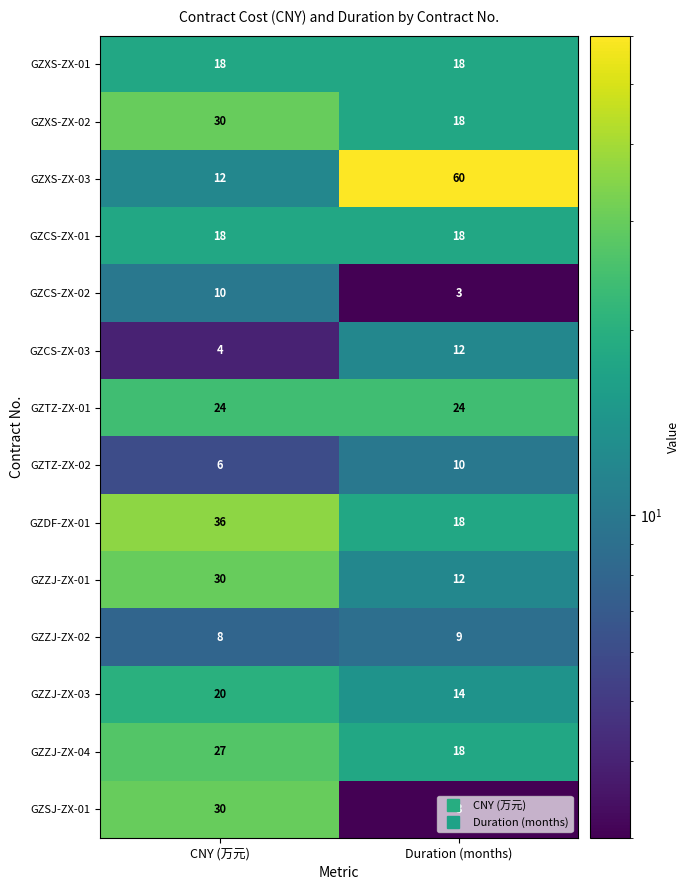

What is the maximum value shown in the chart?

60